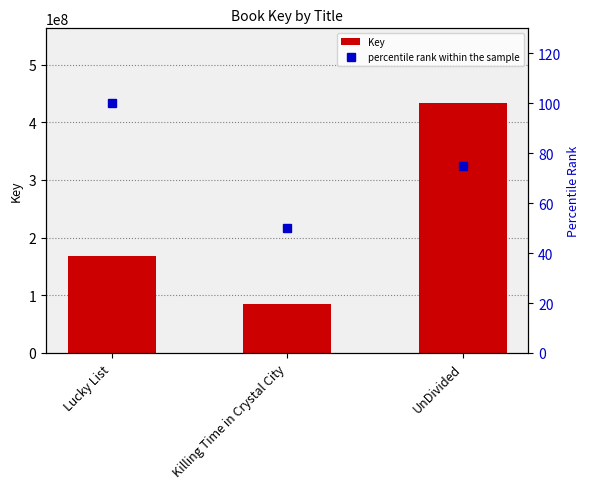

Is the value of percentile rank within the sample at Lucky List greater than the value of Key at Killing Time in Crystal City?

No